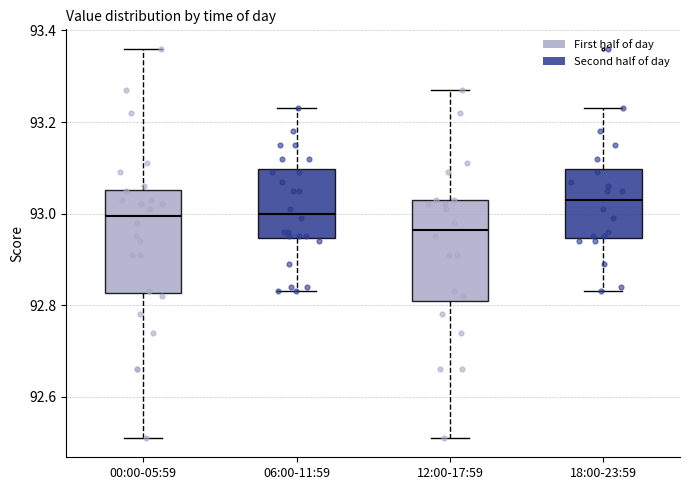

Reading left to right, read every box against the y-axis: the position of its median line, the range the box covers, and the ends of its whiskers. The values are not printed on the chart, so give them approximately, as read against the axis.

00:00-05:59: median 93.00, box 92.82 to 93.06, whiskers 92.52 to 93.36
06:00-11:59: median 93.00, box 92.94 to 93.10, whiskers 92.84 to 93.24
12:00-17:59: median 92.96, box 92.82 to 93.04, whiskers 92.52 to 93.28
18:00-23:59: median 93.04, box 92.94 to 93.10, whiskers 92.84 to 93.24